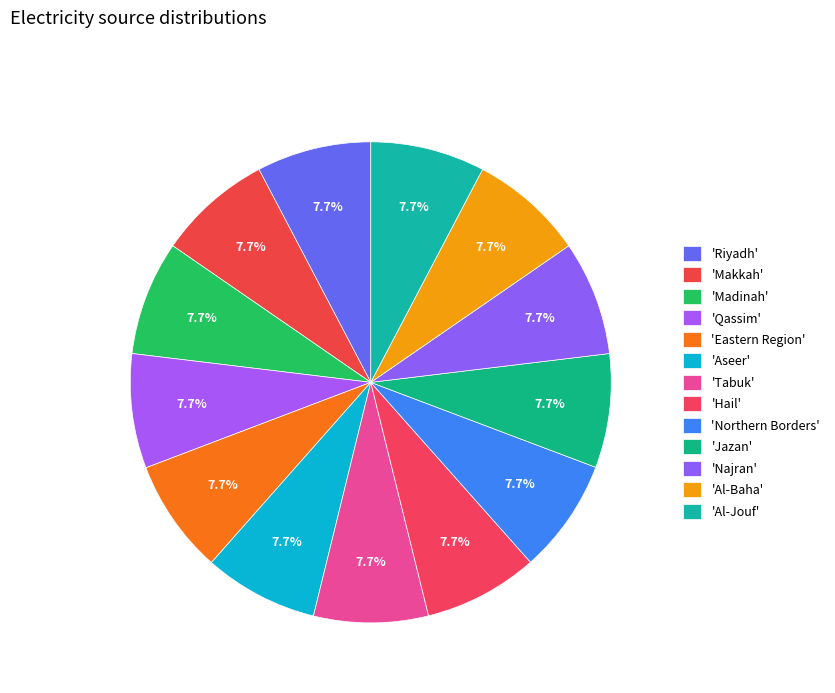

How many slices are in this pie chart?

13